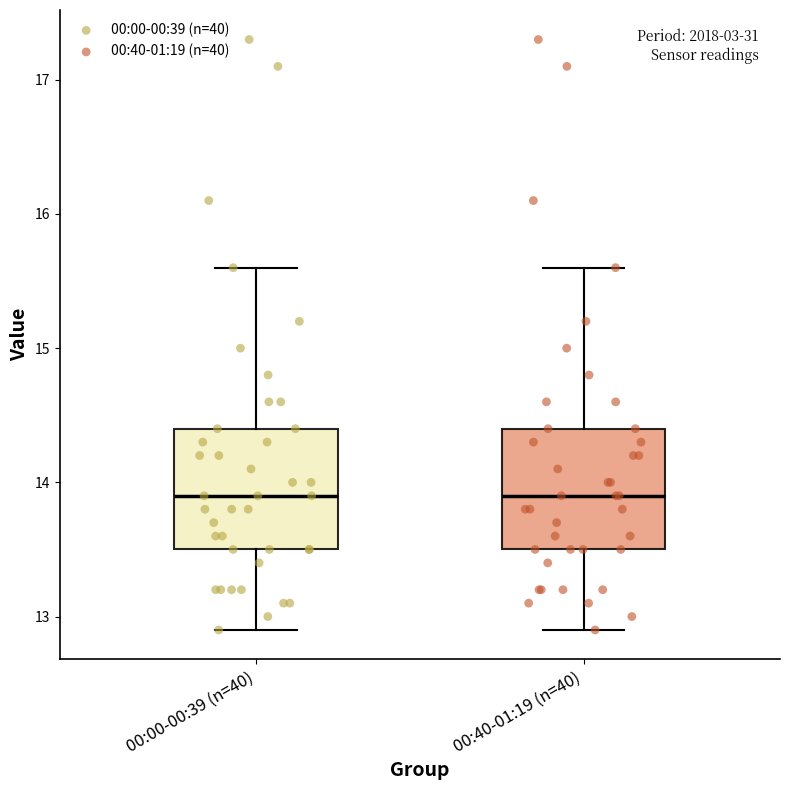

Reading left to right, transcribe this box plot: for each box, give where its median line is, the range the box spans, and where its two whiskers end, as read against the y-axis. The values are not printed on the chart, so give them approximately, as read against the axis.

00:00-00:39 (n=40): median 13.9, box 13.5 to 14.4, whiskers 12.9 to 15.6
00:40-01:19 (n=40): median 13.9, box 13.5 to 14.4, whiskers 12.9 to 15.6